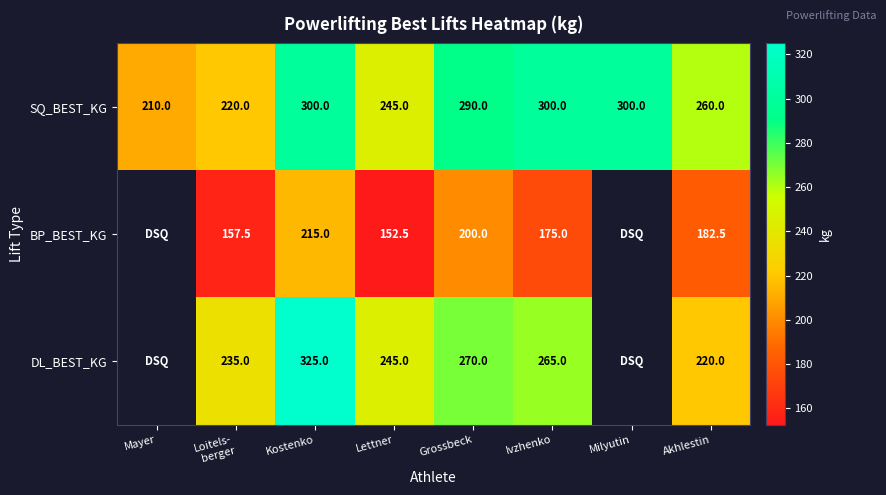

Rank the series at Ivzhenko from highest to lowest value.

SQ_BEST_KG, DL_BEST_KG, BP_BEST_KG